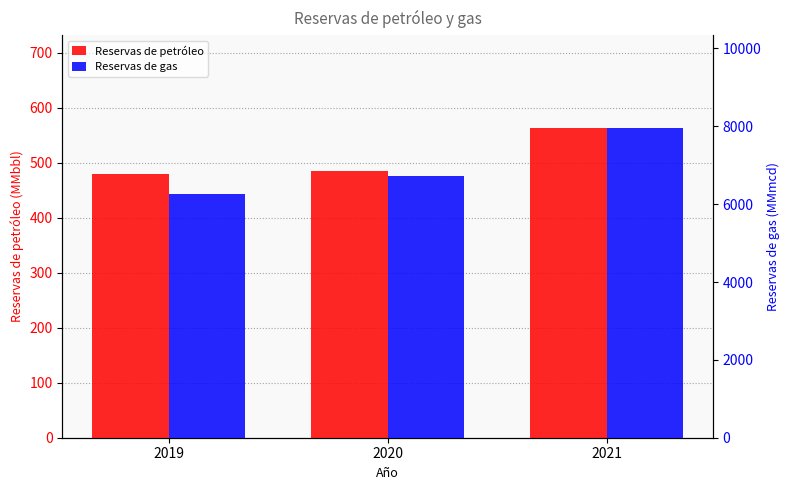

At 2021, list the series in order from largest to smallest.

Reservas de gas, Reservas de petróleo